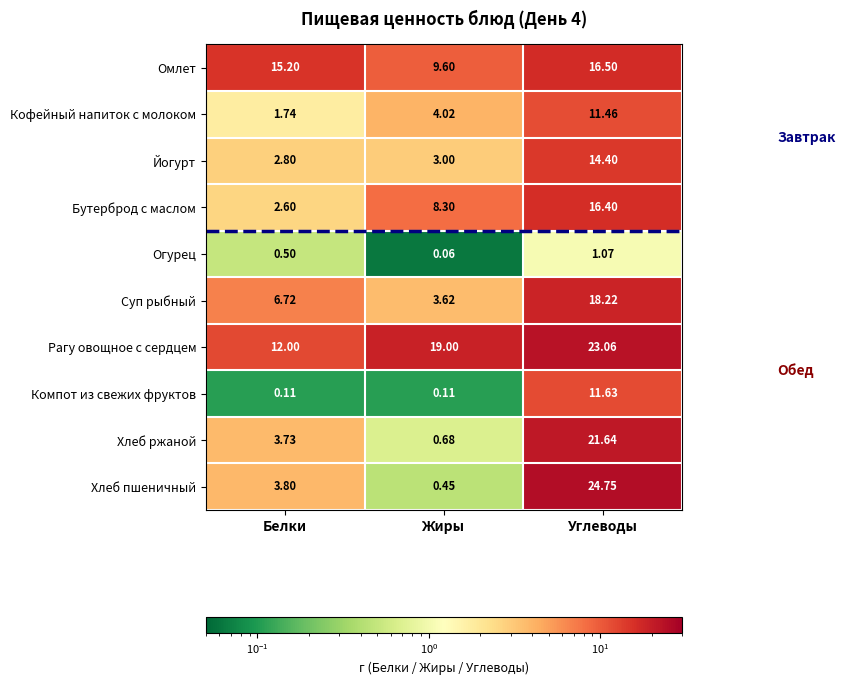

Which series has the largest total across all categories?

Рагу овощное с сердцем